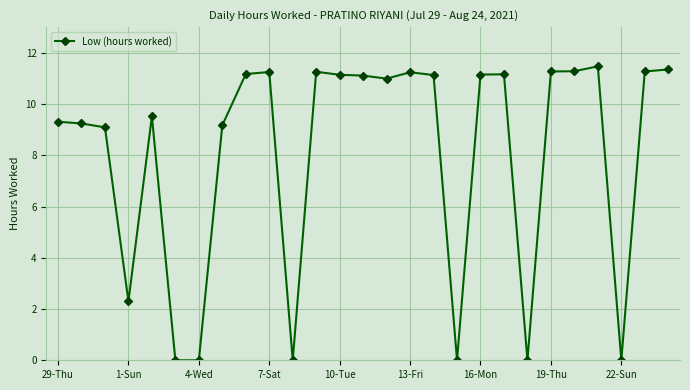

What is the difference between the maximum and minimum values?

11.5